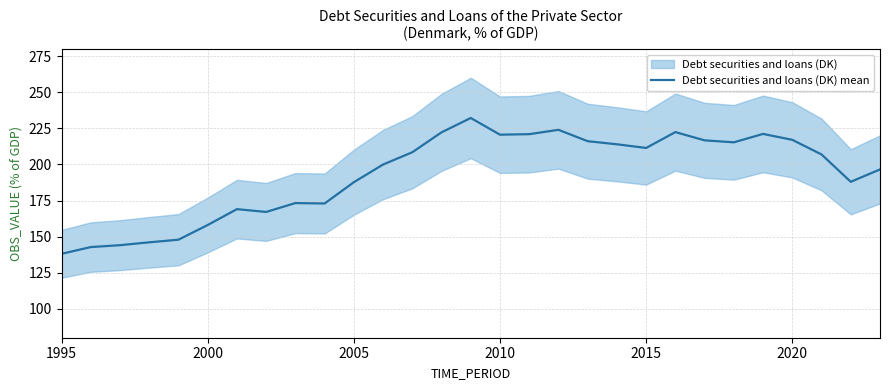

What is the lowest value of the Debt securities and loans (DK) mean series?

138.1